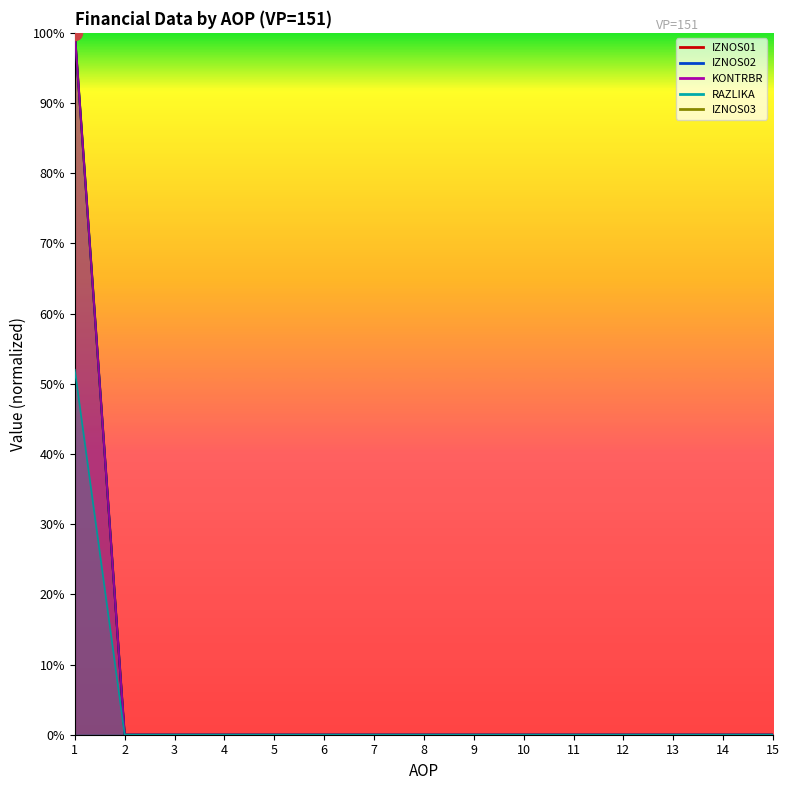

The RAZLIKA series shows 0.0 at 9. True or false?

True